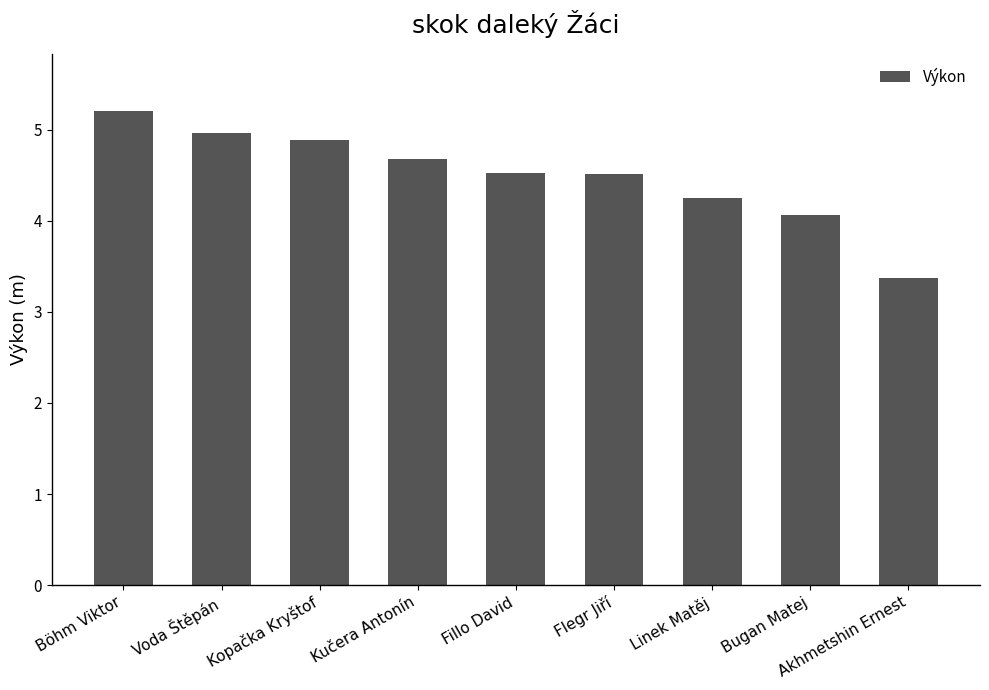

Are the bars horizontal?

No